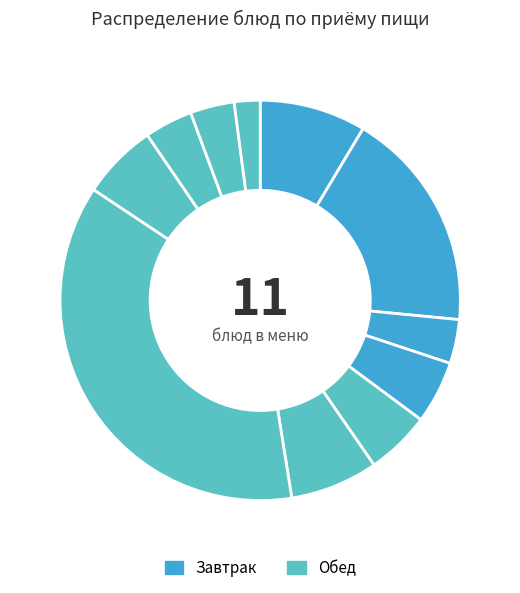

How many segments does this pie chart have?

11